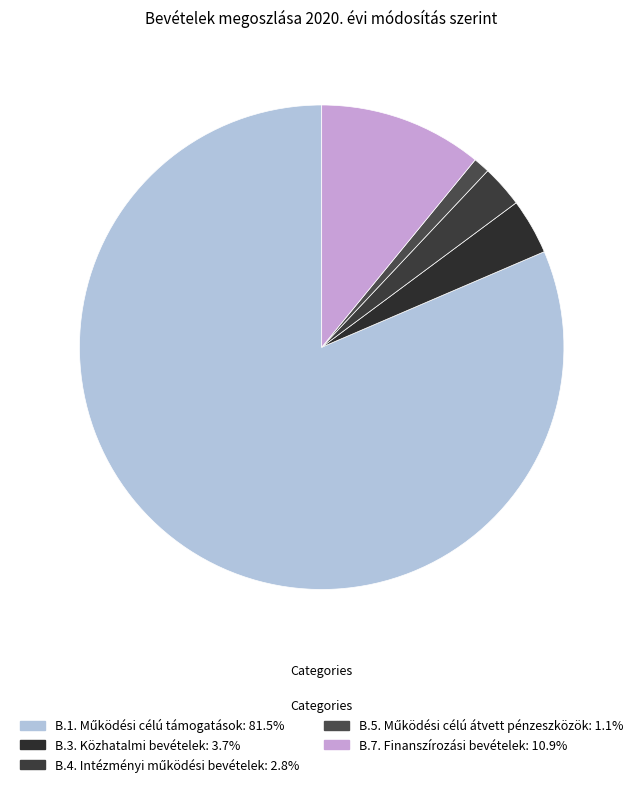

How many segments does this pie chart have?

5